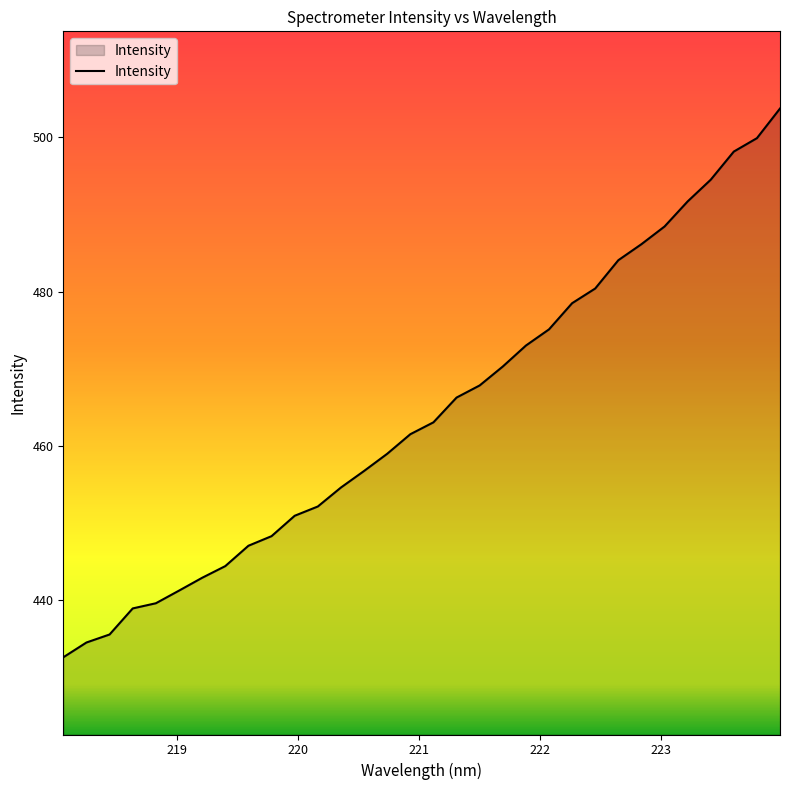

What is the smallest value displayed?

432.6